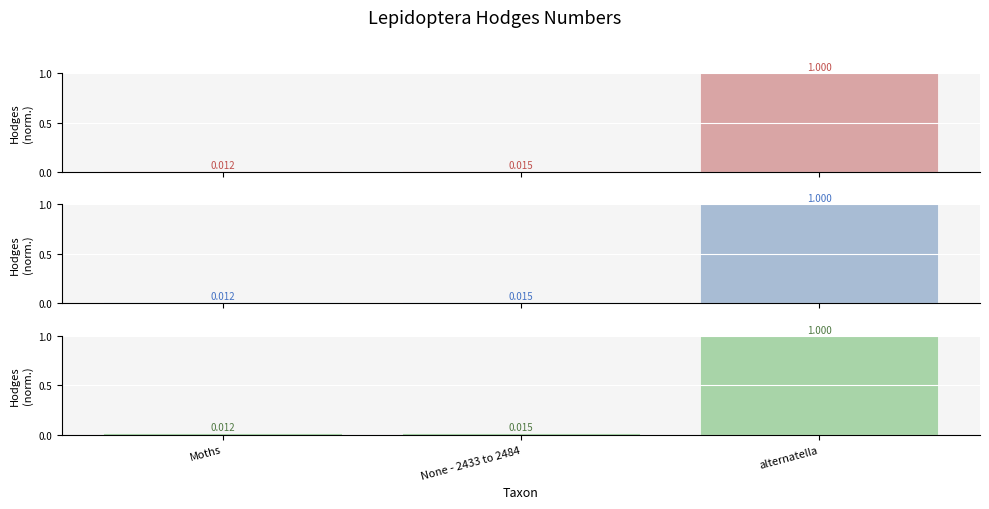

What position from the right is None - 2433 to 2484?

2